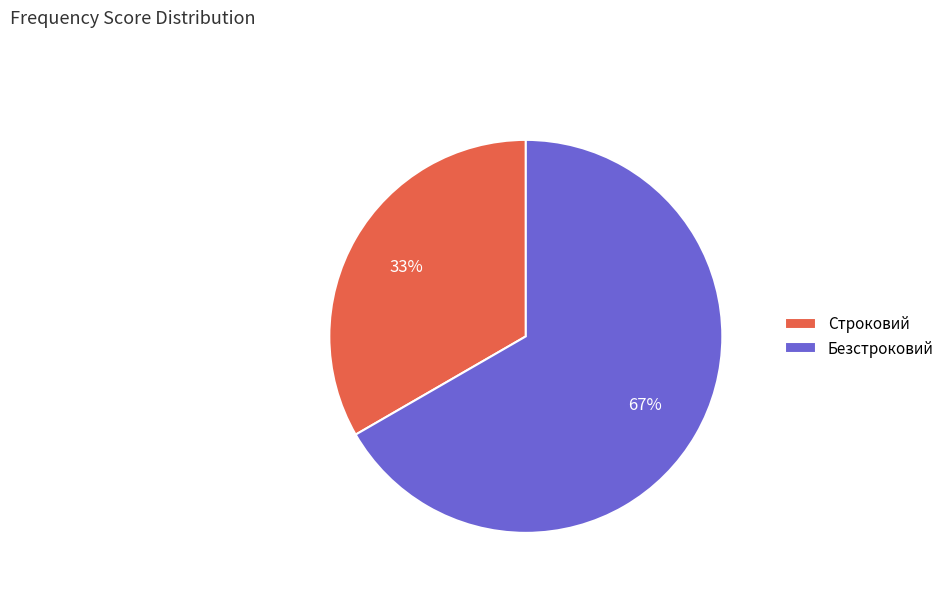

How many slices are in this pie chart?

2